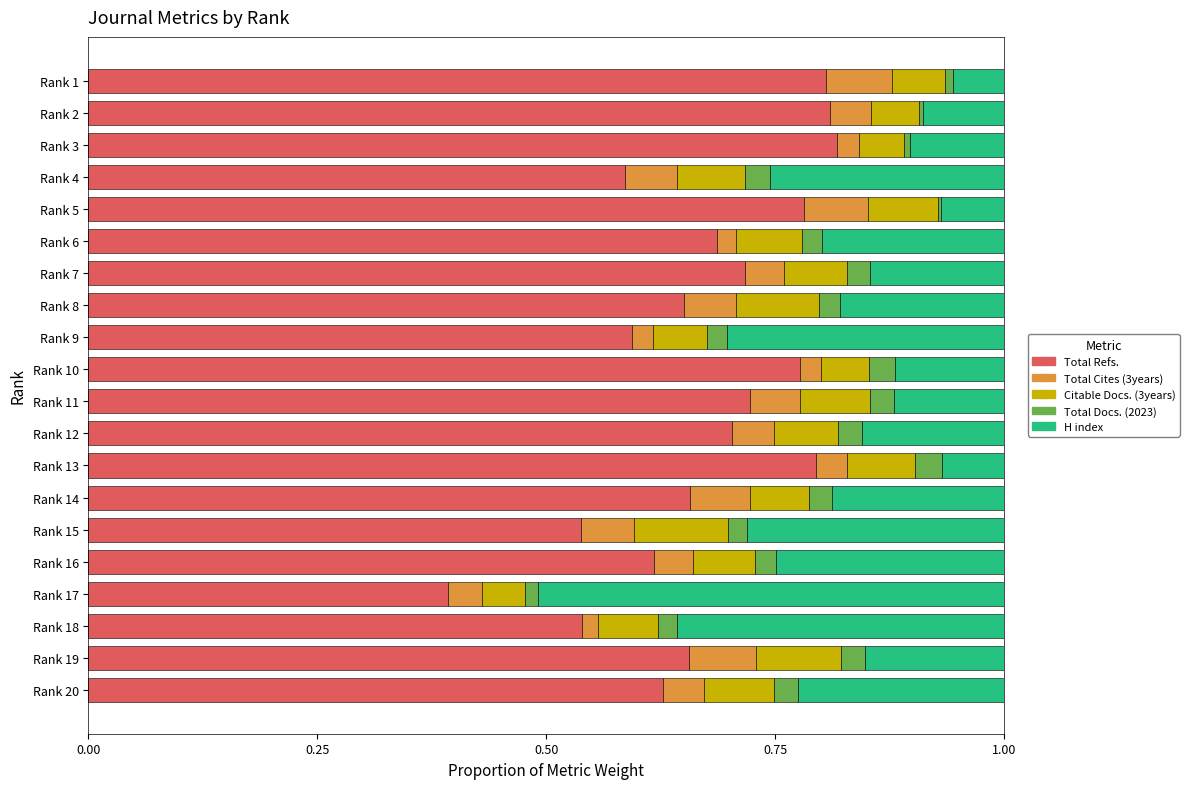

Is it true that Total Refs. equals 1.1 at Rank 11?

False